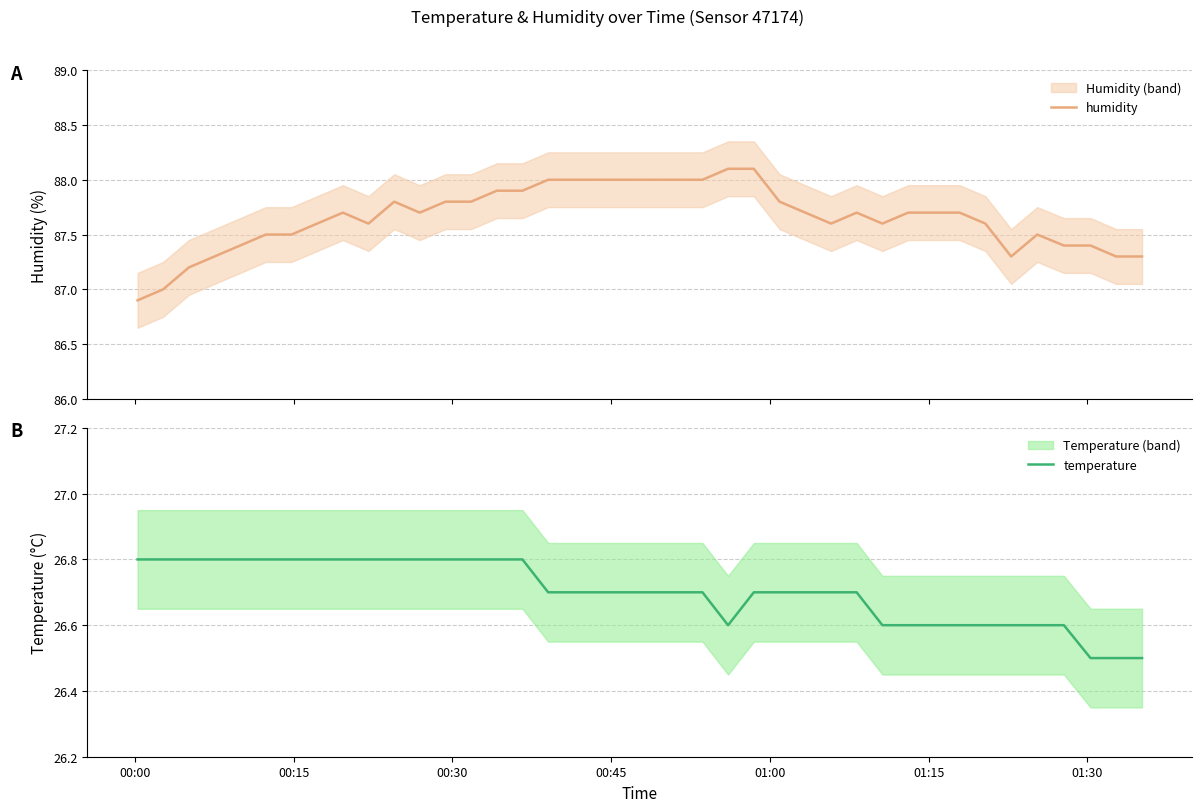

True or false: temperature and humidity cross at least once.

False